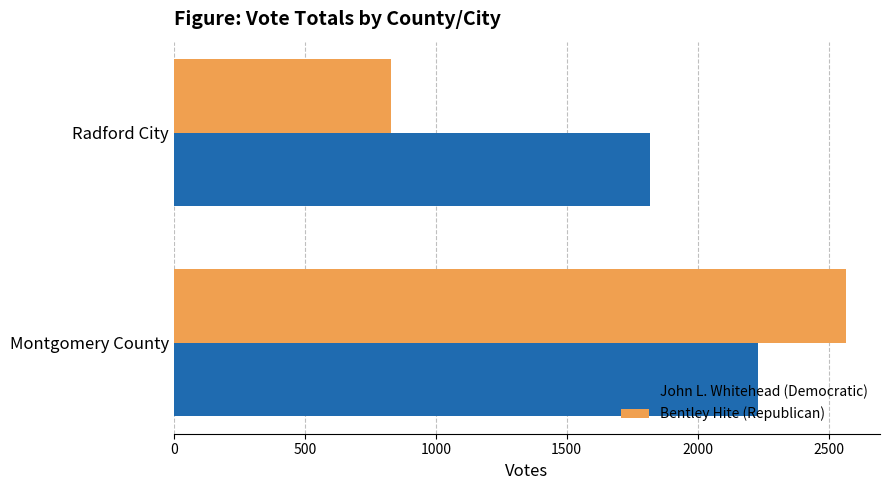

Is it true that John L. Whitehead (Democratic) equals 815 at Radford City?

False